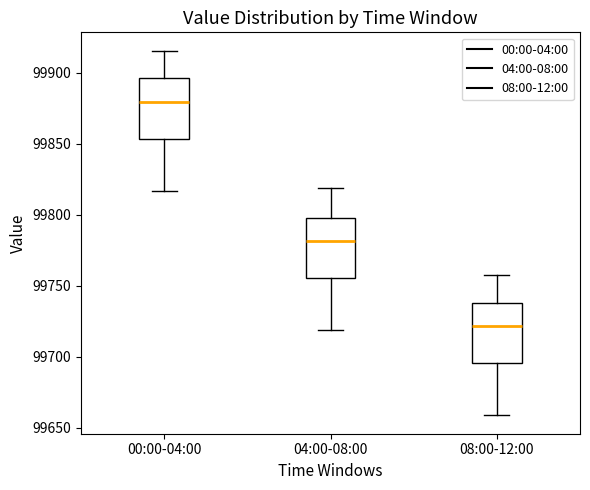

Reading left to right, transcribe this box plot: for each box, give where its median line is, the range the box spans, and where its two whiskers end, as read against the y-axis. The values are not printed on the chart, so give them approximately, as read against the axis.

00:00-04:00: median 99880, box 99855 to 99895, whiskers 99815 to 99915
04:00-08:00: median 99780, box 99755 to 99800, whiskers 99720 to 99820
08:00-12:00: median 99720, box 99695 to 99740, whiskers 99660 to 99760